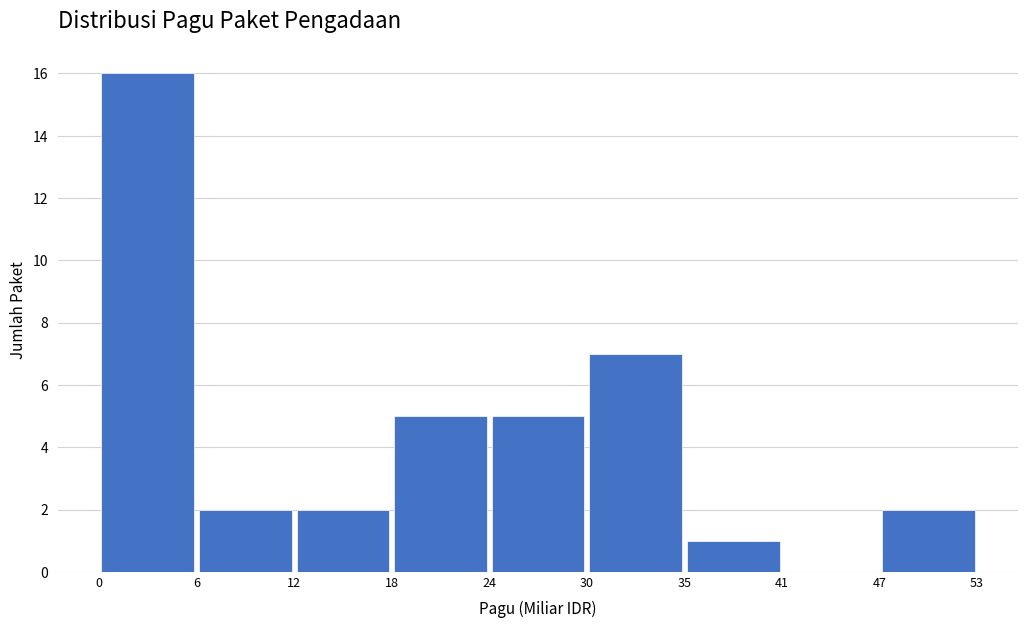

What is the height of the bar covering 35 to 41 on the x-axis? The values are not printed on the chart, so give them approximately, as read against the axis.

1